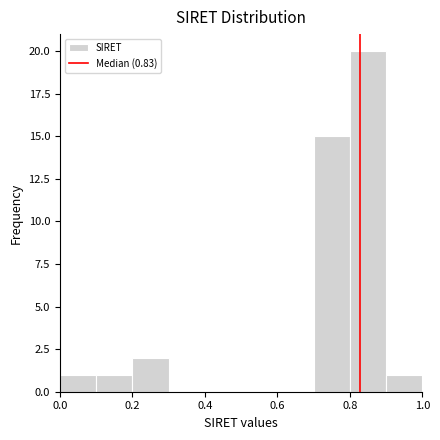

Reading left to right, list every bar in this chart as the range it spans on the x-axis followed by its height. The values are not printed on the chart, so give them approximately, as read against the axis.

0.0 to 0.1: 1
0.1 to 0.2: 1
0.2 to 0.3: 2
0.3 to 0.4: 0
0.4 to 0.5: 0
0.5 to 0.6: 0
0.6 to 0.7: 0
0.7 to 0.8: 15
0.8 to 0.9: 20
0.9 to 1.0: 1